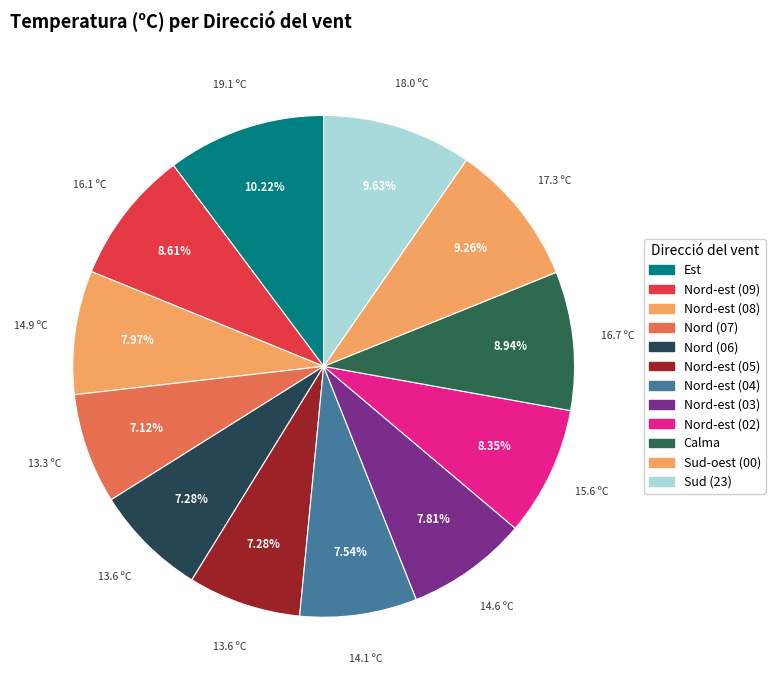

Which category has the biggest portion of the pie?

Est